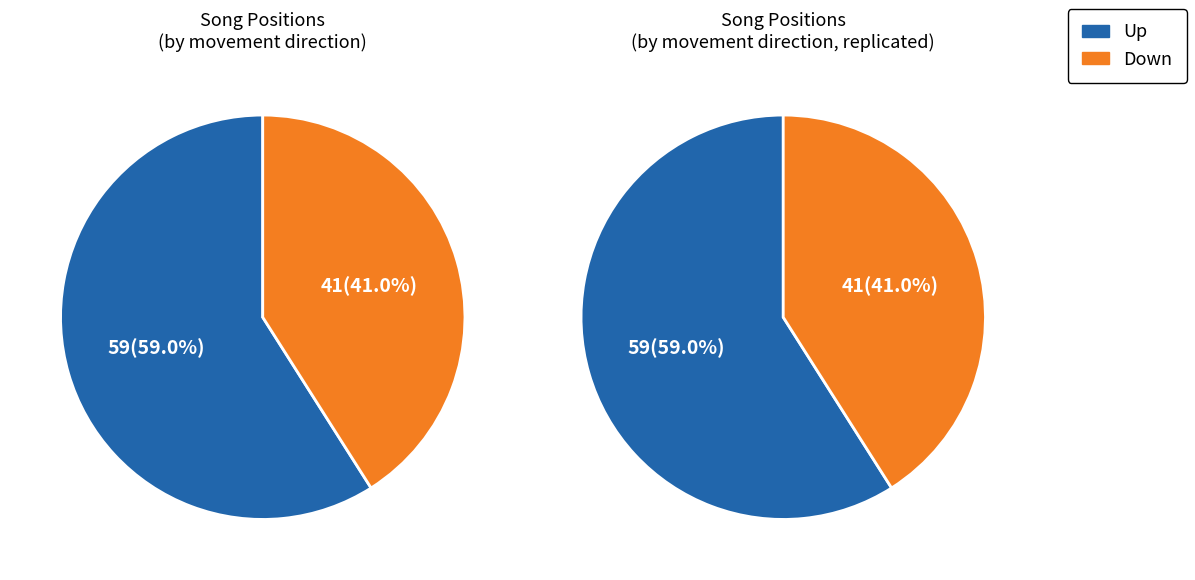

To the nearest percent, what is the difference between the largest and smallest slice percentages?

18%